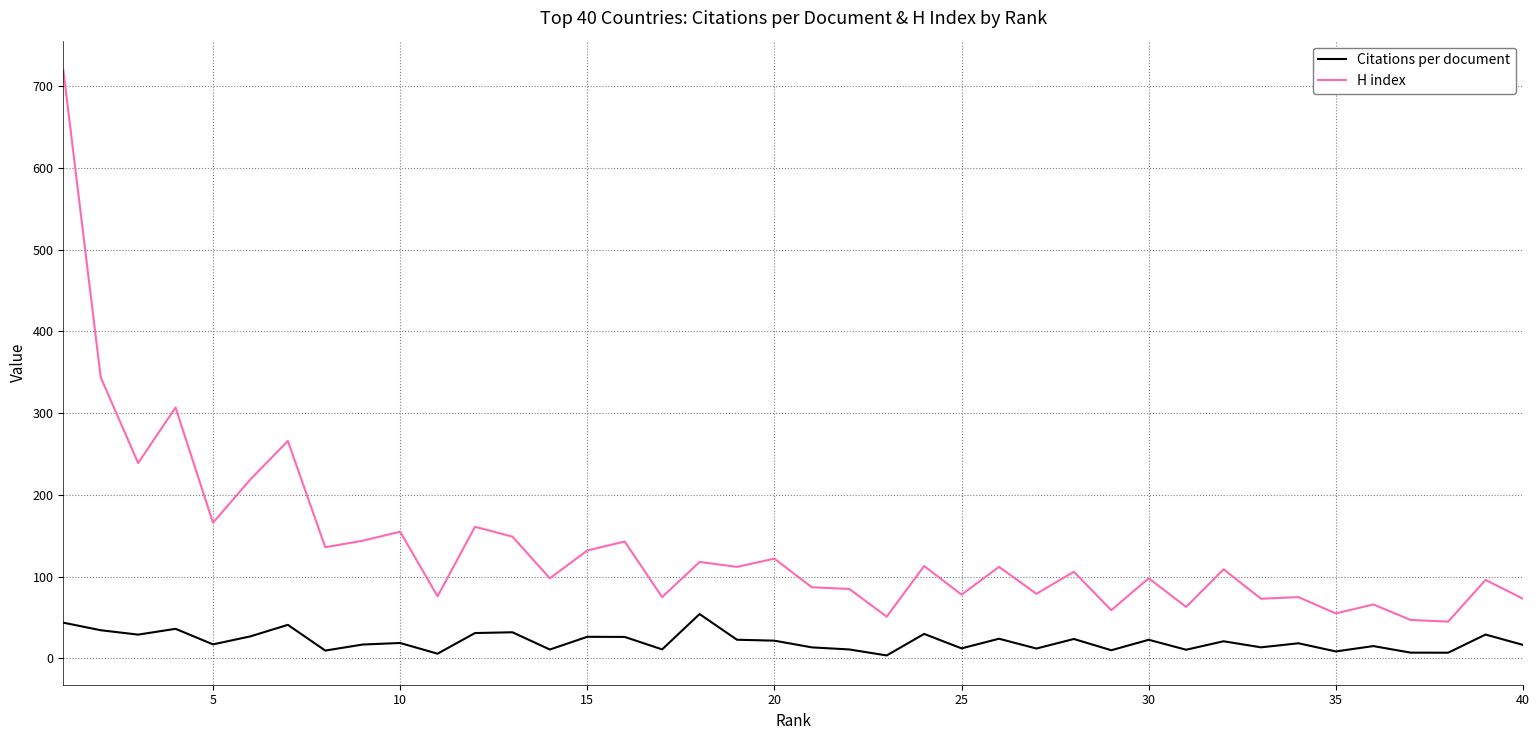

What is the difference between the maximum and minimum values in the Citations per document series?

50.6